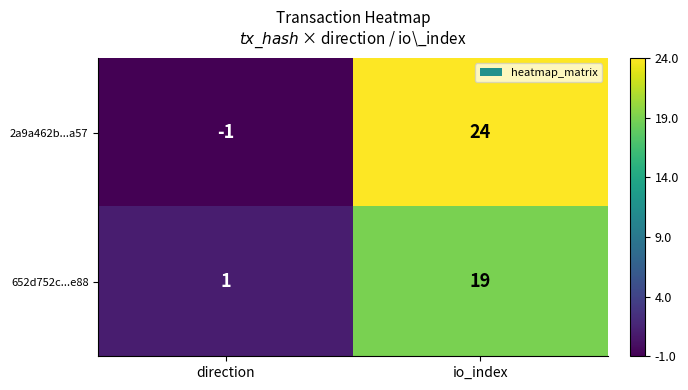

At how many categories does at least one series exceed 2?

1